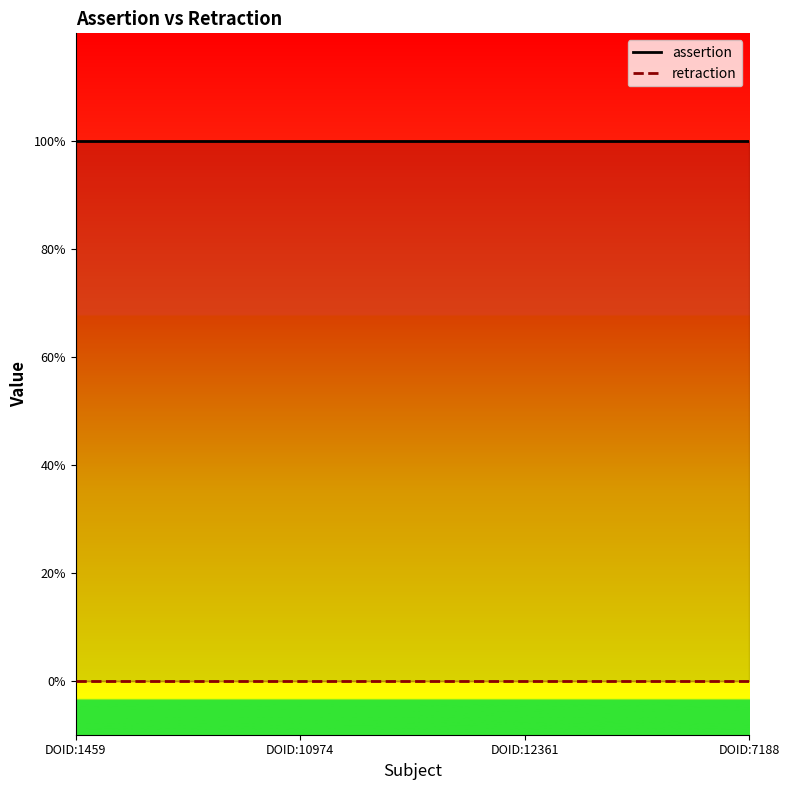

How many data points does each series have?

4